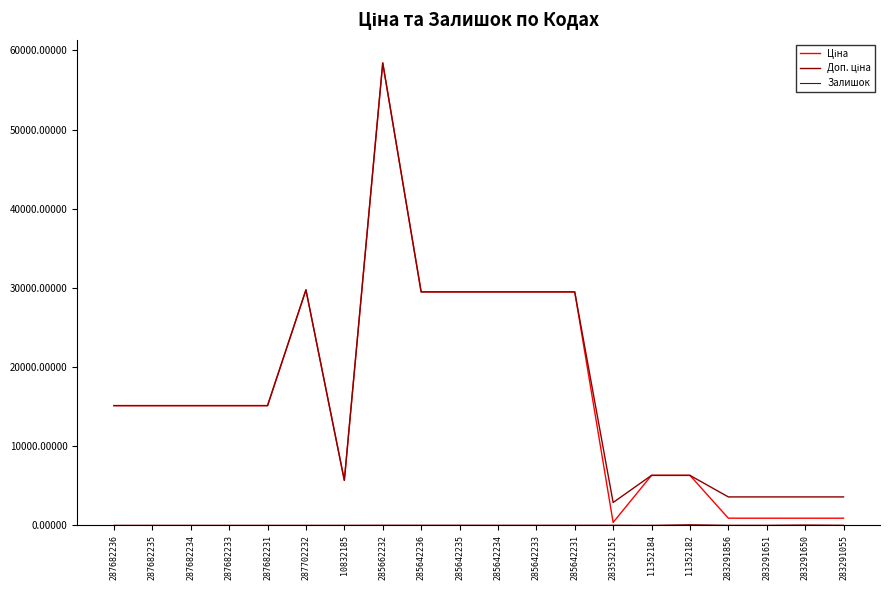

True or false: Ціна and Доп. ціна intersect in this chart.

False